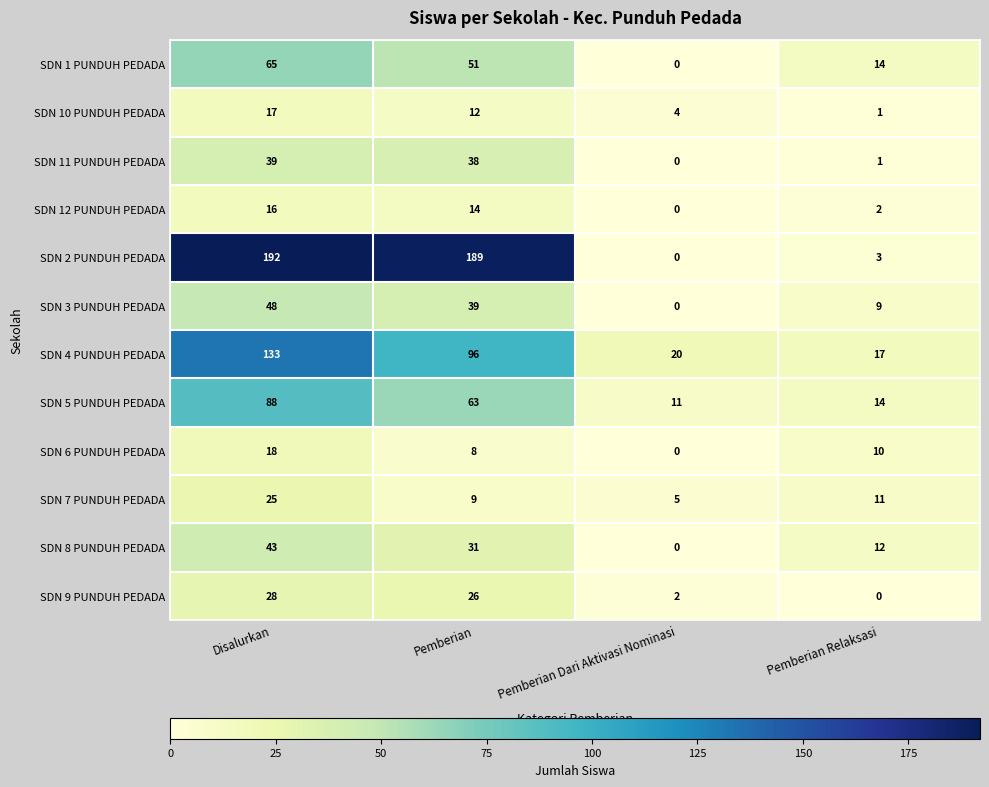

What is the difference between the maximum and minimum values in the SDN 3 PUNDUH PEDADA series?

48